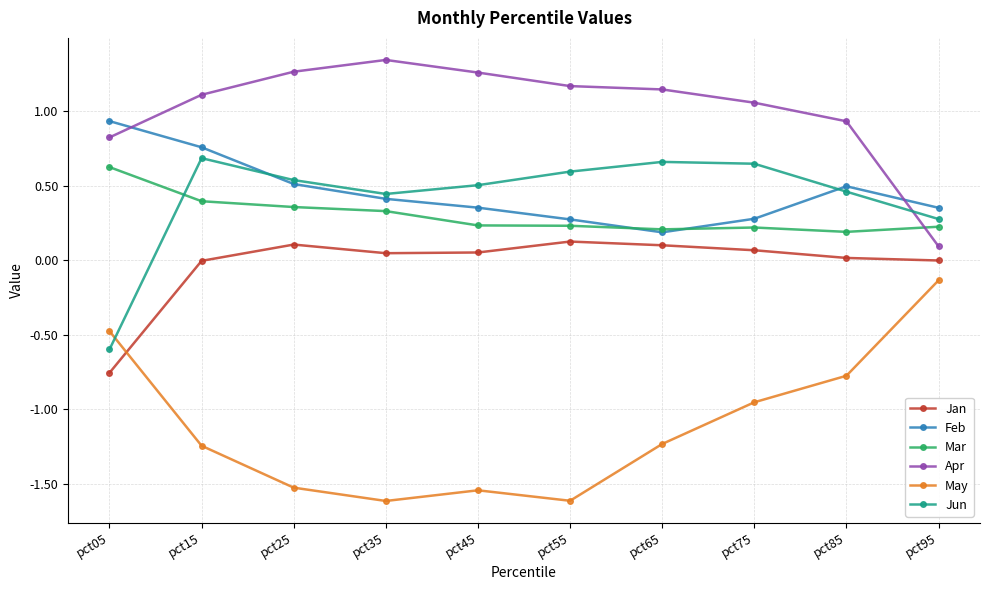

What is the value of the Feb point at the 6th from the left?

0.3